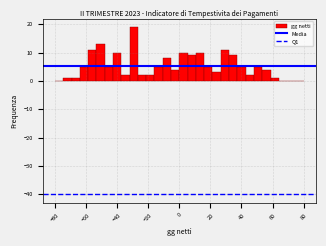

Around what value on the x-axis is the tallest bar? Give the approximate position of its centre, as read against the axis.

-30